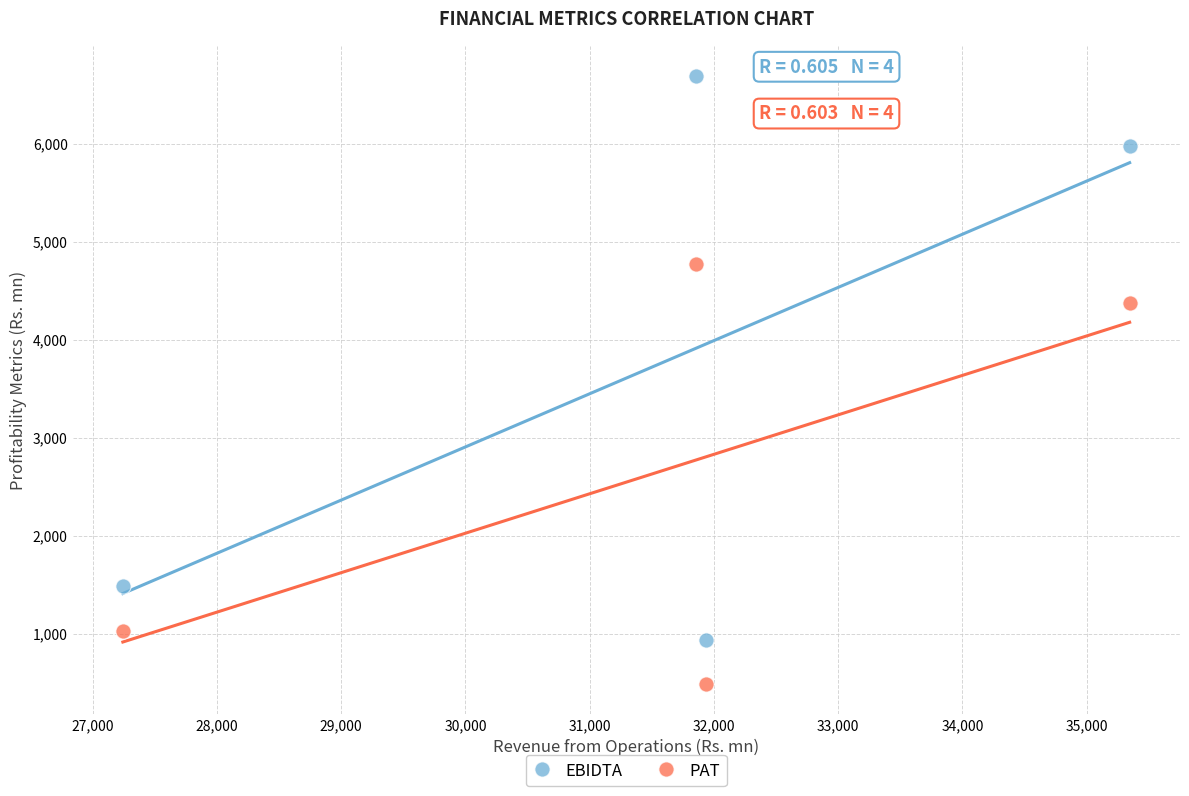

Across all data points, what is the average Y value?

3219.5